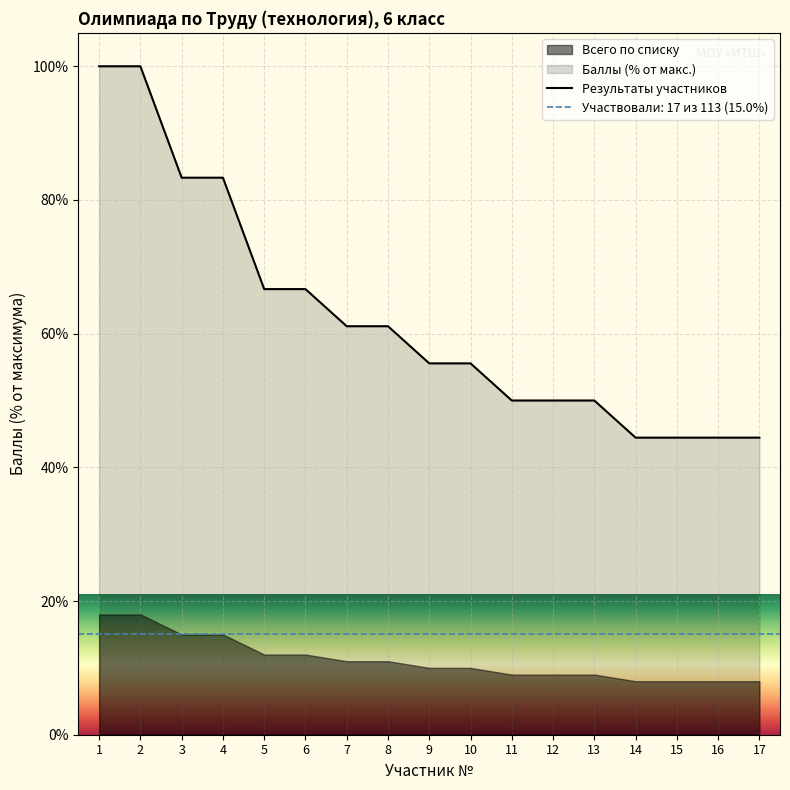

How many values are below 55?

7